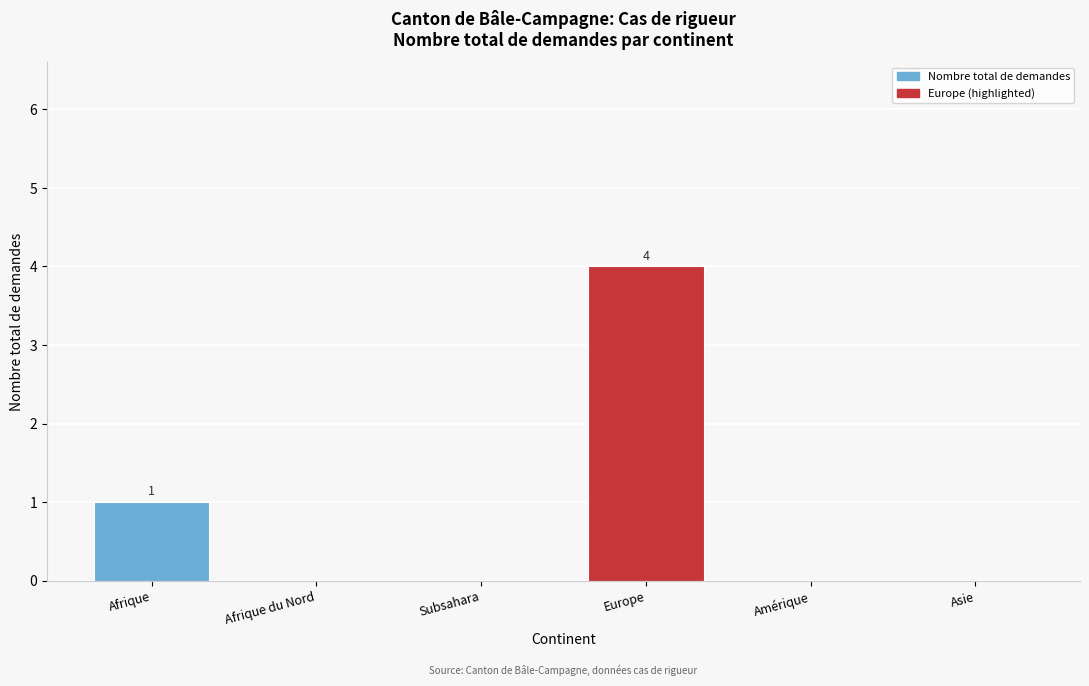

Reading left to right, extract all data points from this chart.

Afrique=1	Afrique du Nord=0	Subsahara=0	Europe=4	Amérique=0	Asie=0